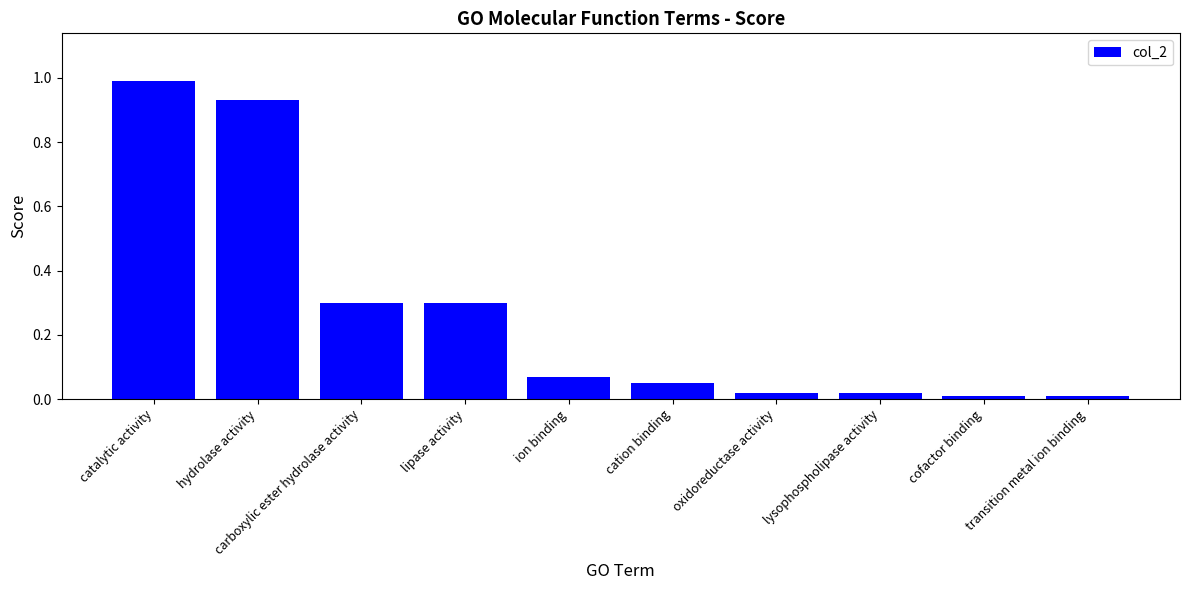

What position from the right is catalytic activity?

10